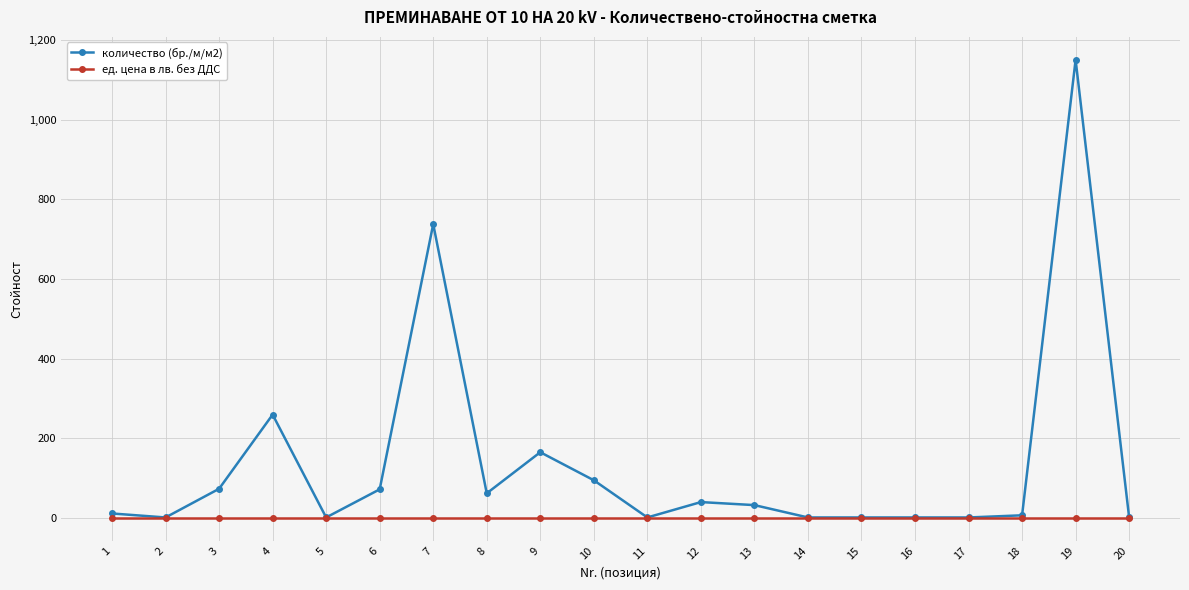

Which series has the largest total across all categories?

количество (бр./м/м2)